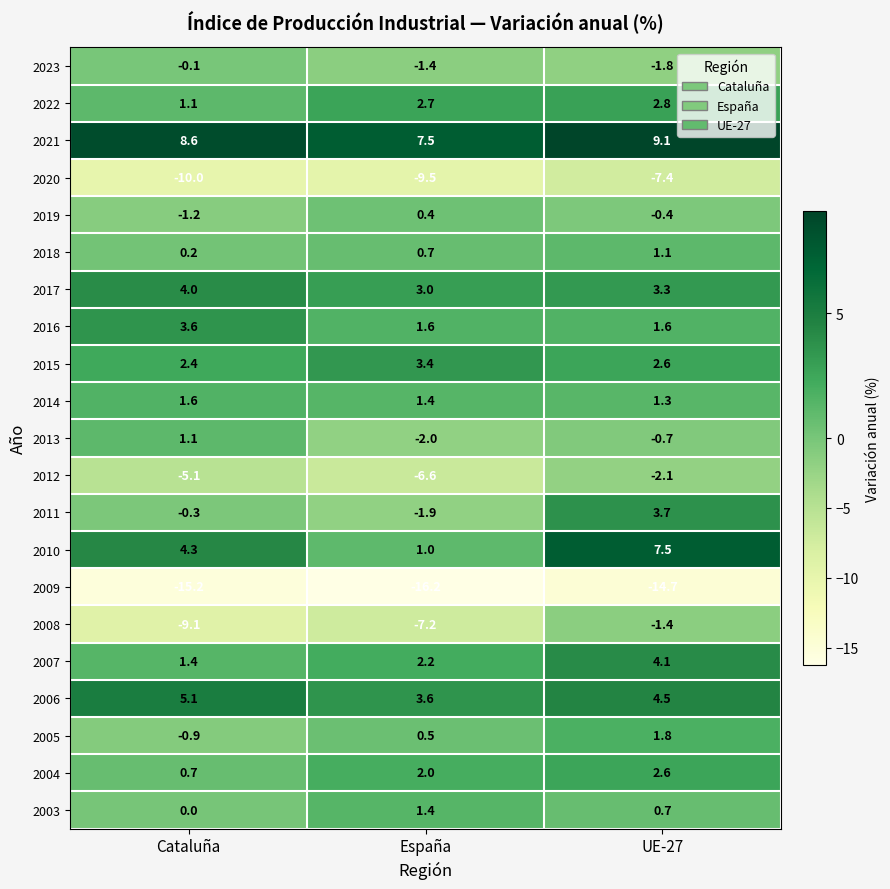

Which series has the largest total across all categories?

2021